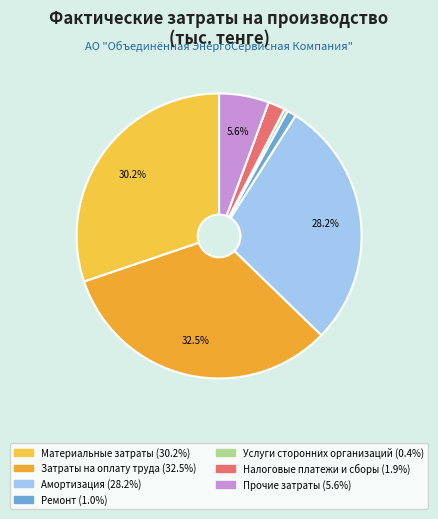

Is there any slice that represents more than half of the pie?

No